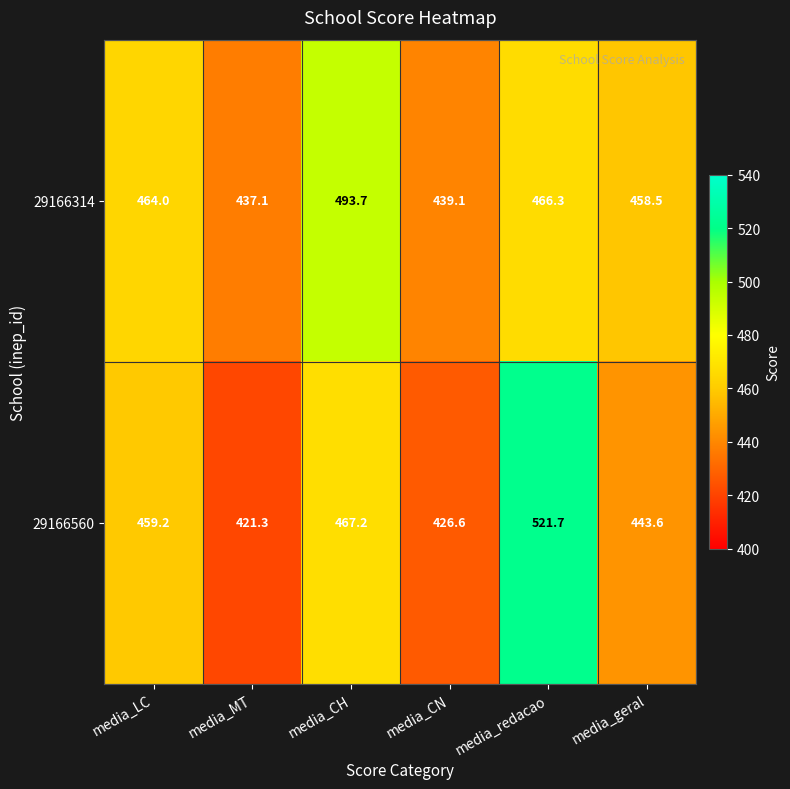

What is the average value of the 29166314 series?

459.8